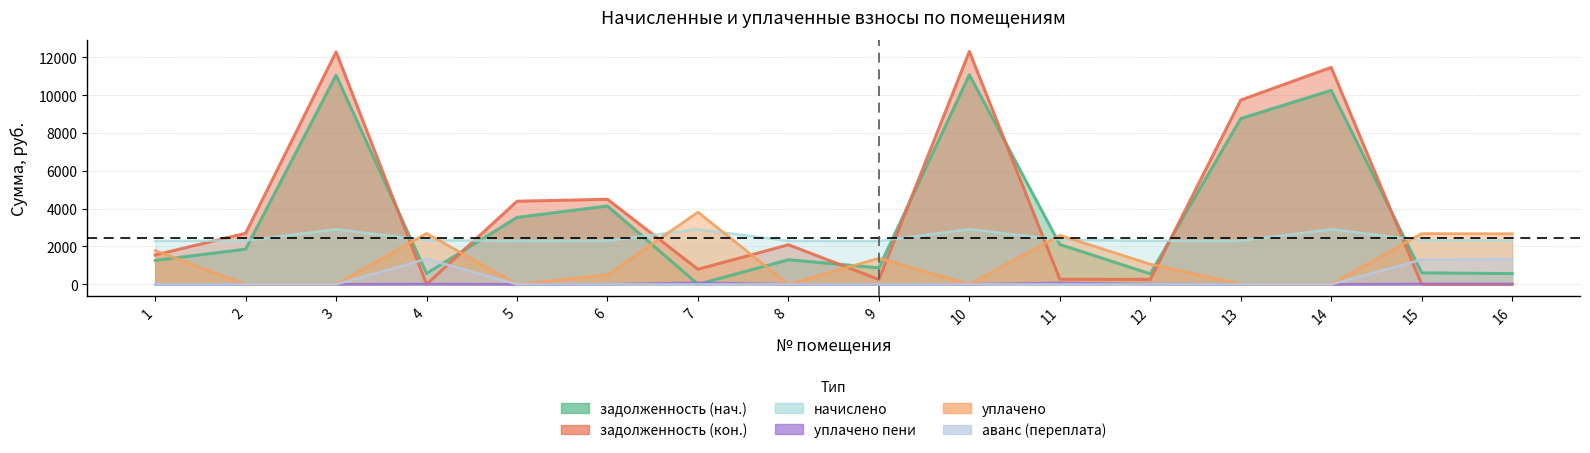

At which category does уплачено reach its first local valley?

5